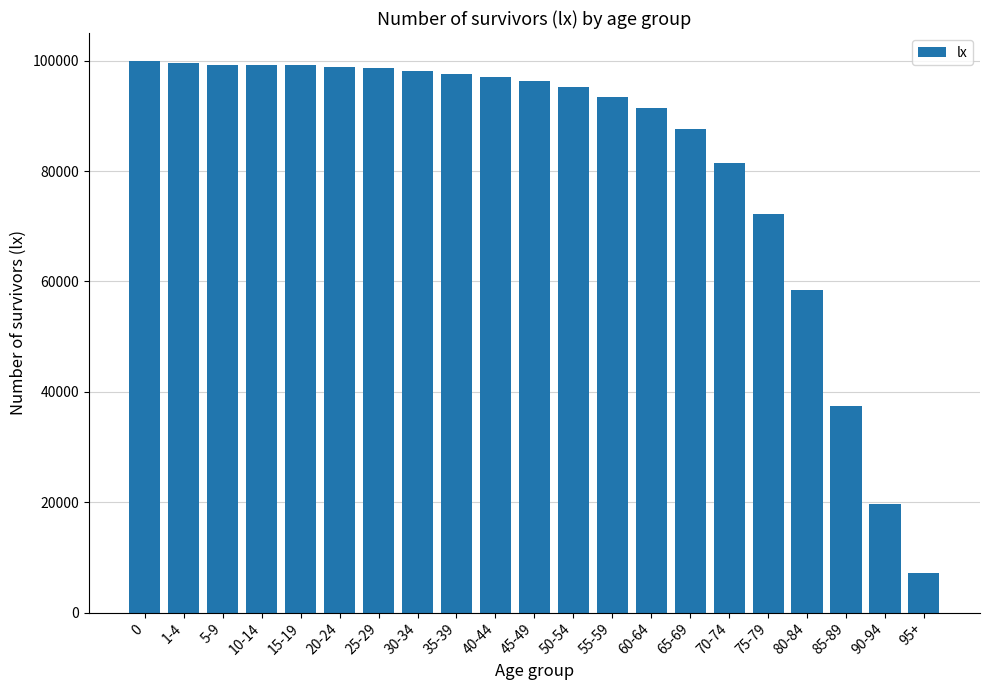

Which category has the lowest value across all series?

95+